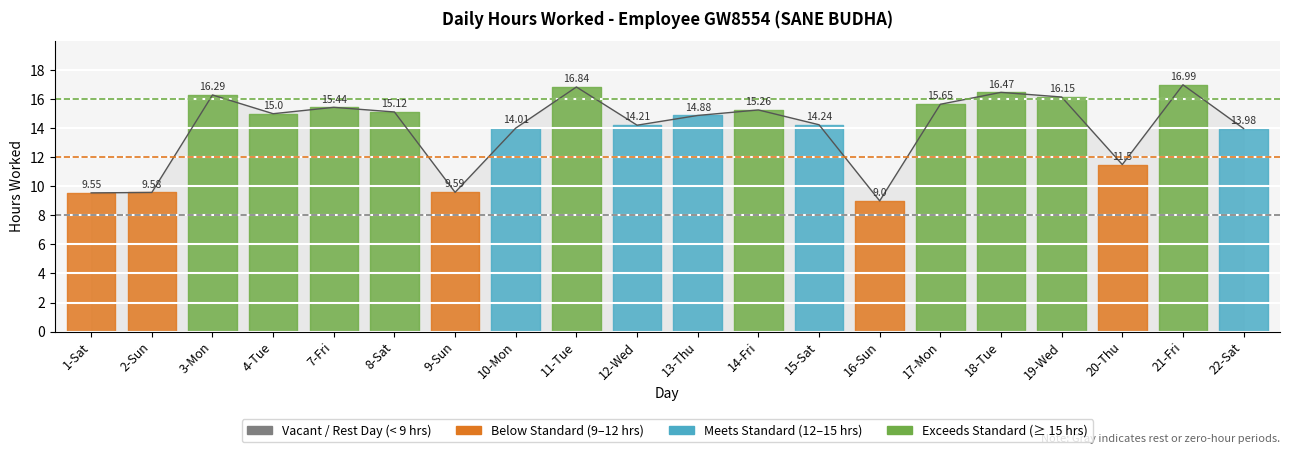

At which label does the data first exceed 15?

3-Mon